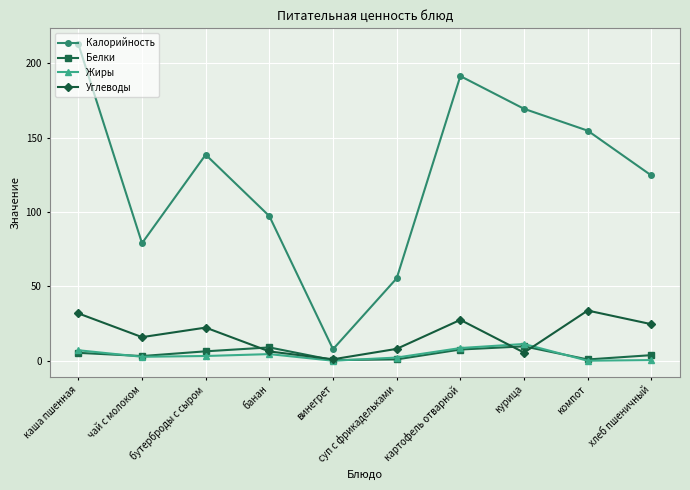

At хлеб пшеничный, list the series in order from largest to smallest.

Калорийность, Углеводы, Белки, Жиры